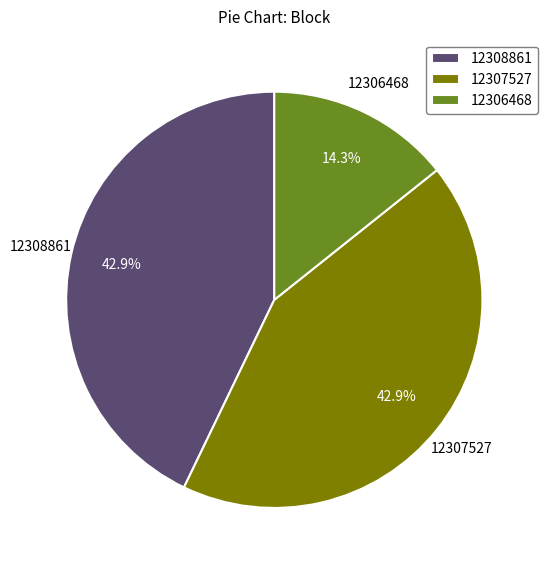

Which has a higher value, 12306468 or 12308861?

12308861